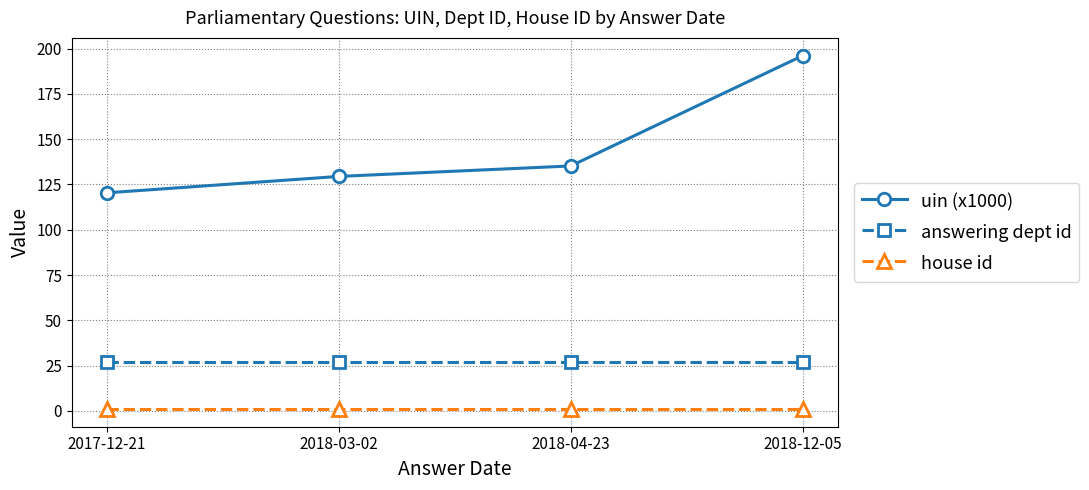

How many data points does each series have?

4